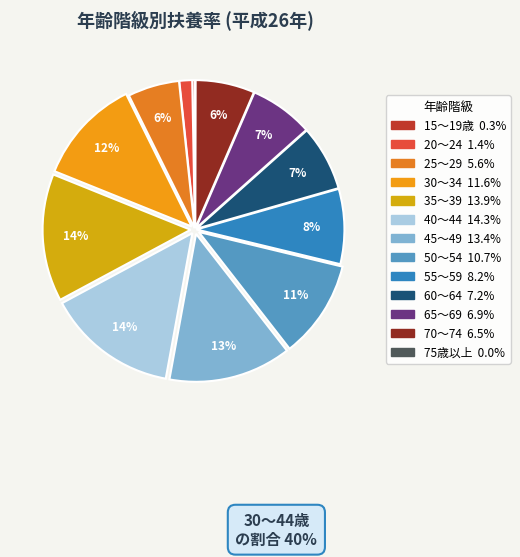

How many slices are in this pie chart?

13